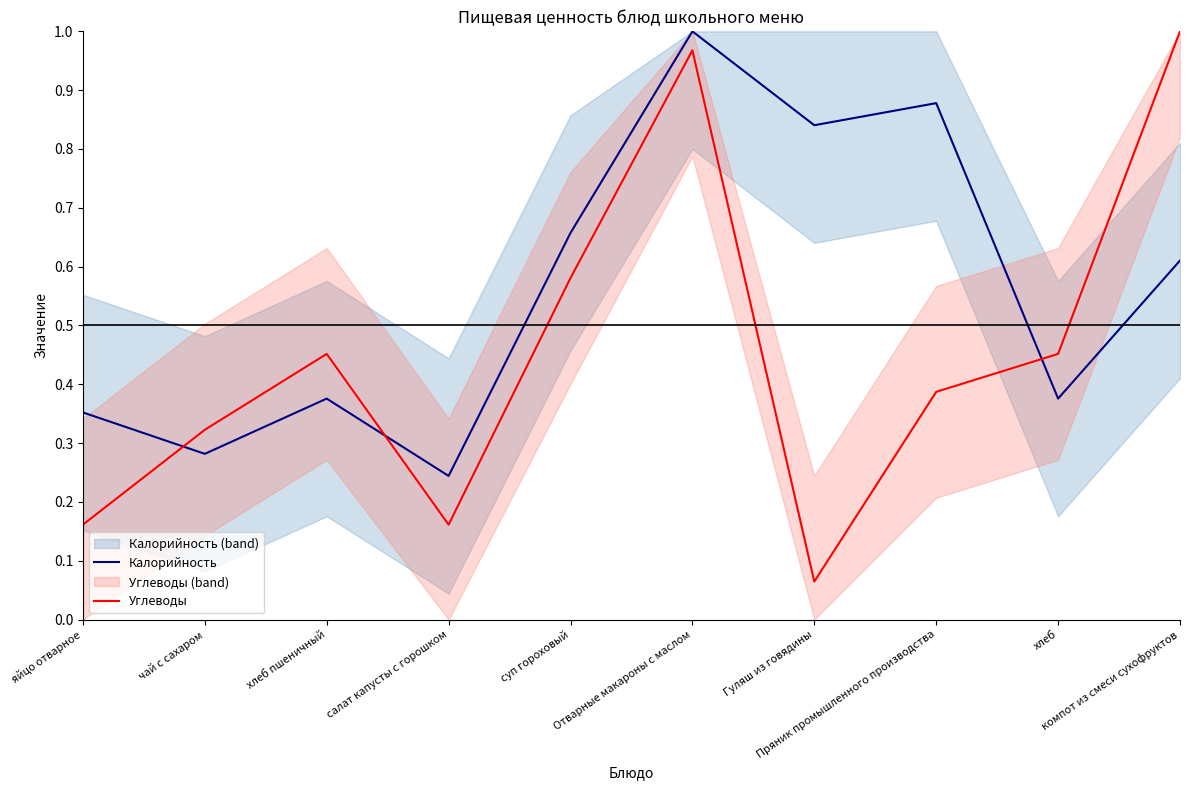

At which label does Калорийность reach its minimum?

салат капусты с горошком